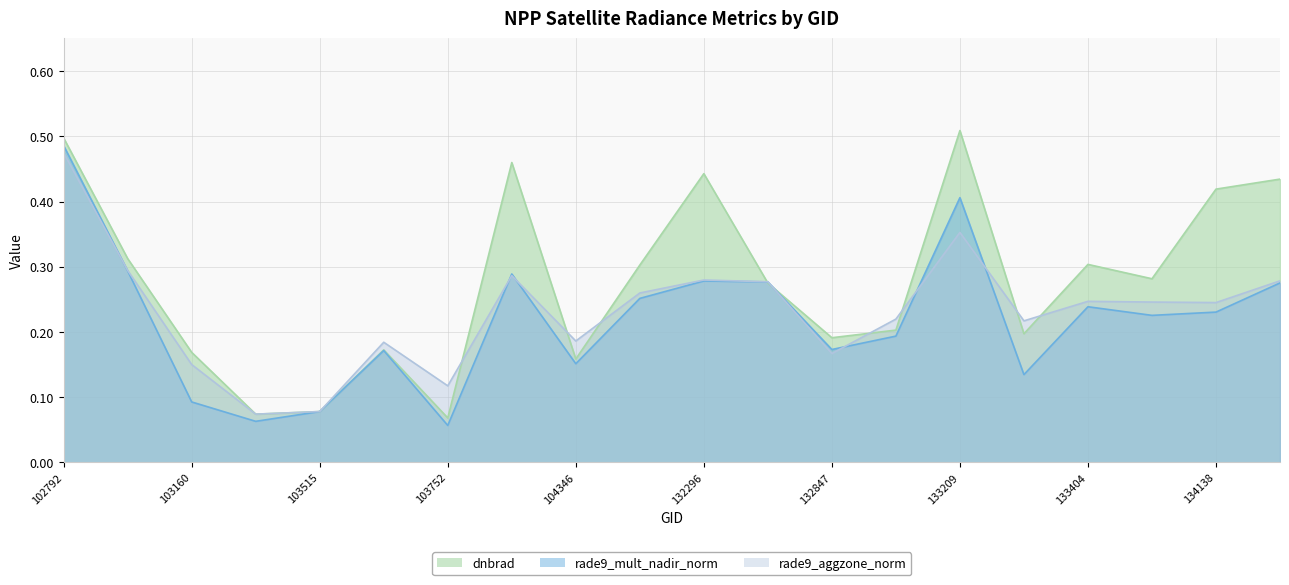

Which series has the largest total across all categories?

dnbrad